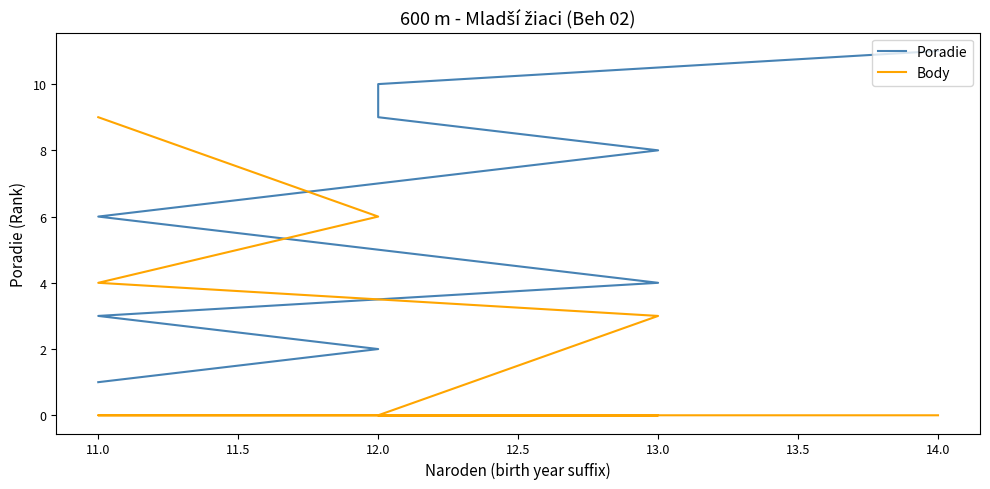

How many categories are shown in the chart?

11